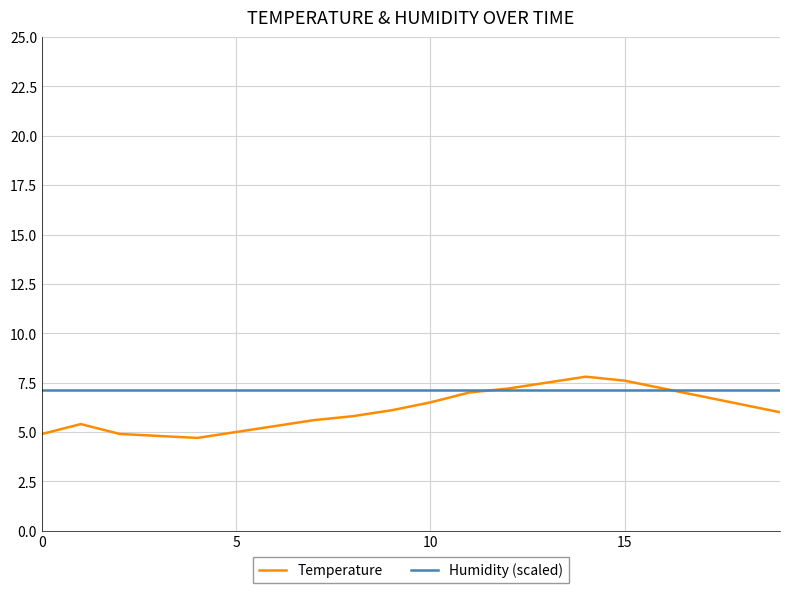

Which series has the largest range (max minus min)?

Temperature